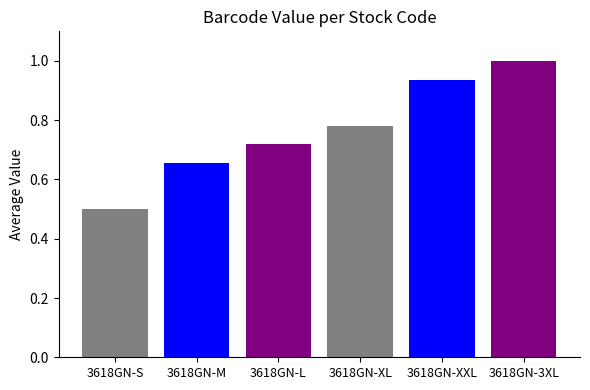

What position from the left is 3618GN-XL?

4